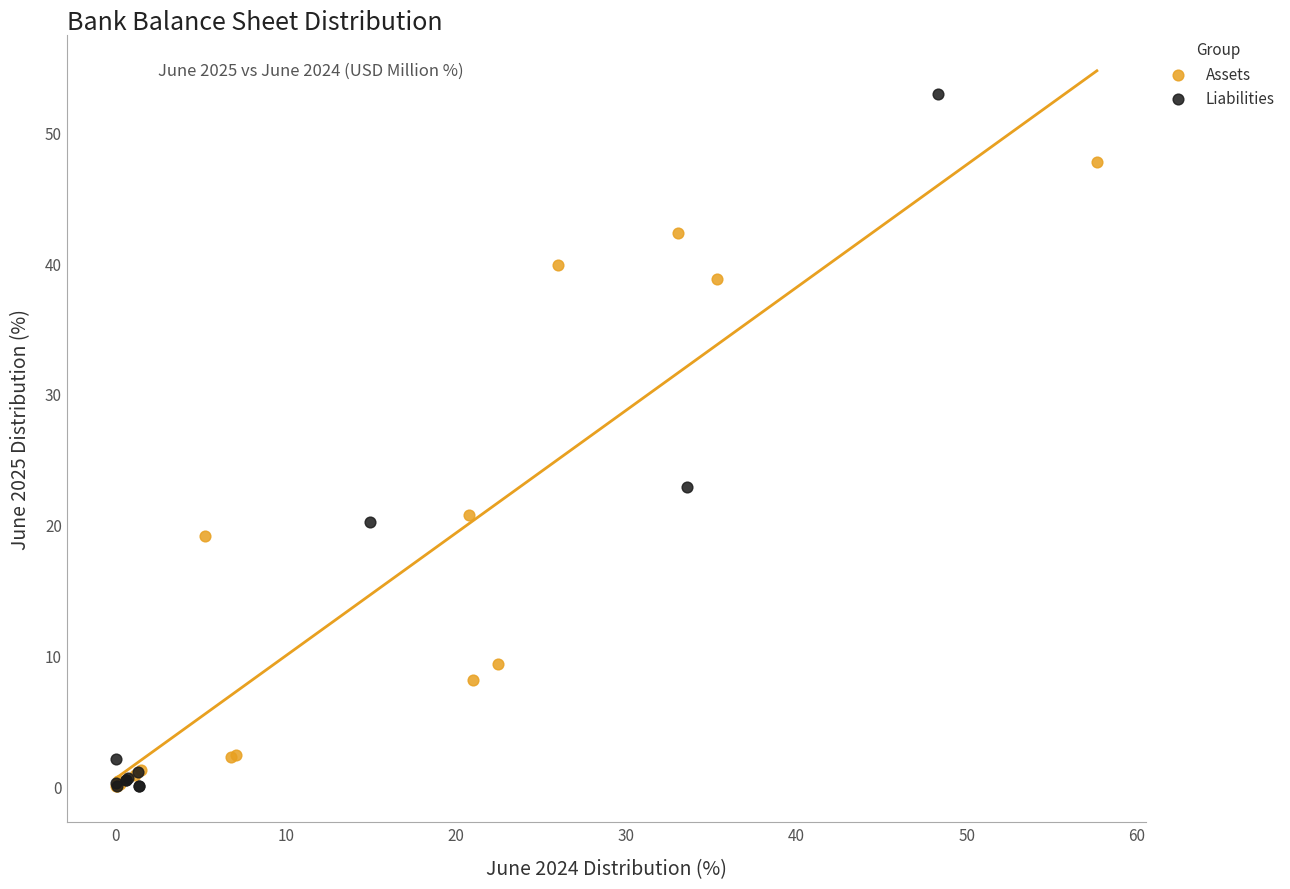

Which series has the widest spread of Y values?

Liabilities